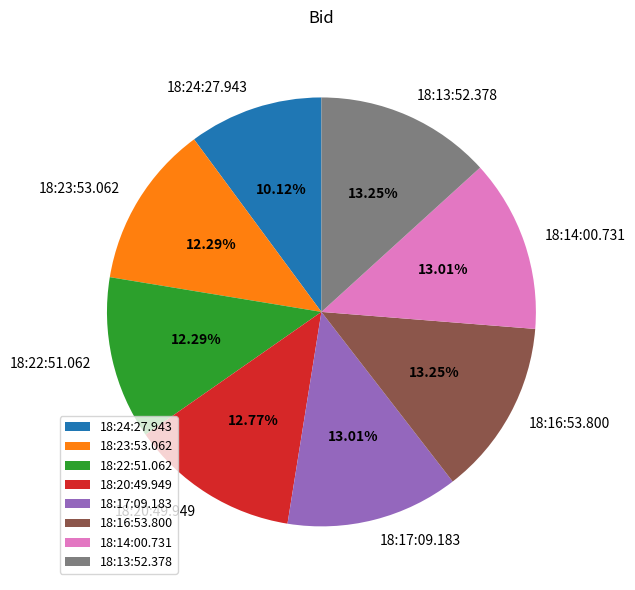

What percentage do 18:17:09.183 and 18:23:53.062 together represent?

25.3%